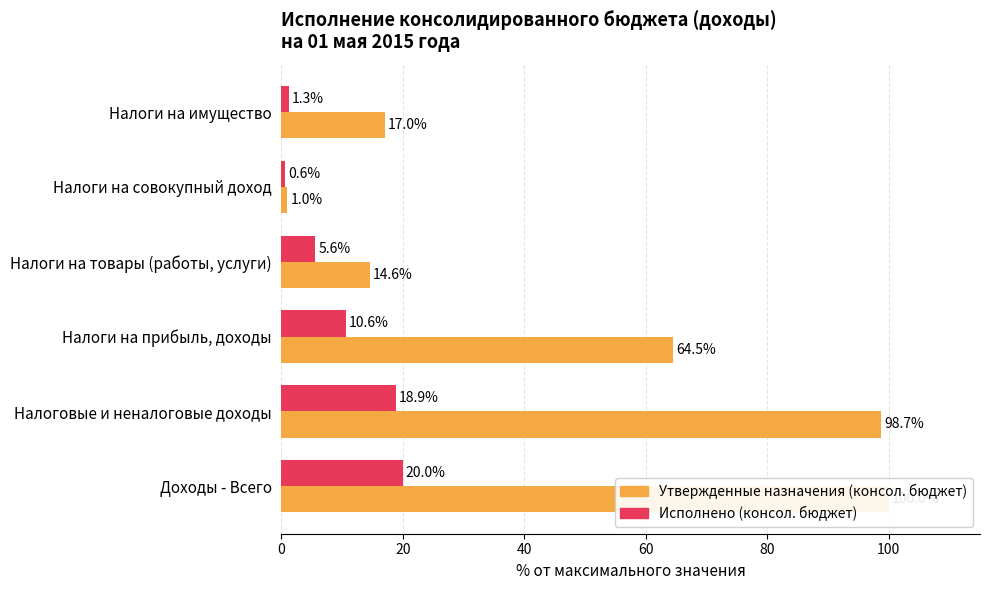

Rank the series by their maximum value, from highest to lowest.

Утвержденные назначения (консол. бюджет), Исполнено (консол. бюджет)